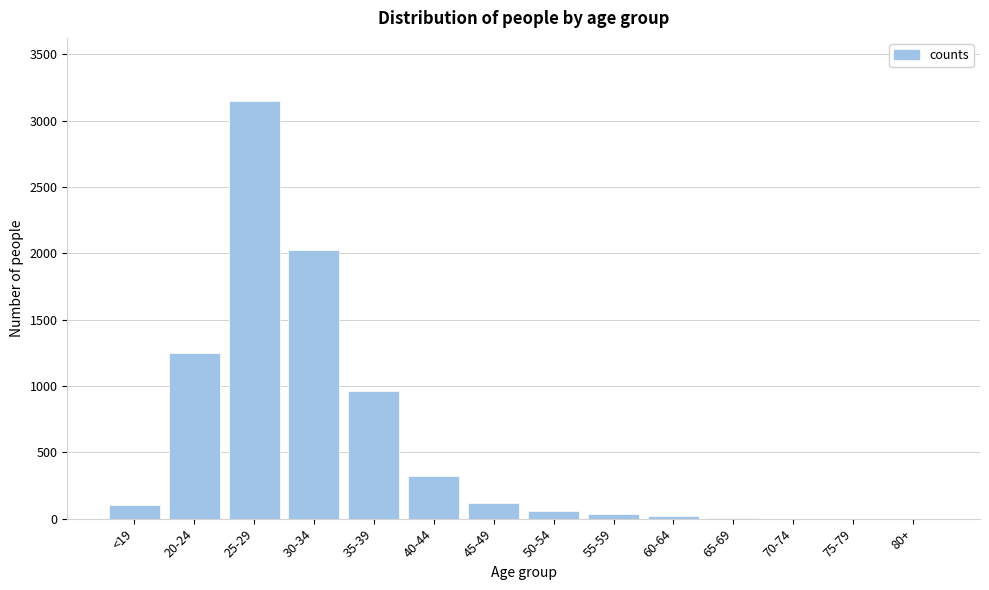

What is the change in value from <19 to 30-34?

+1924